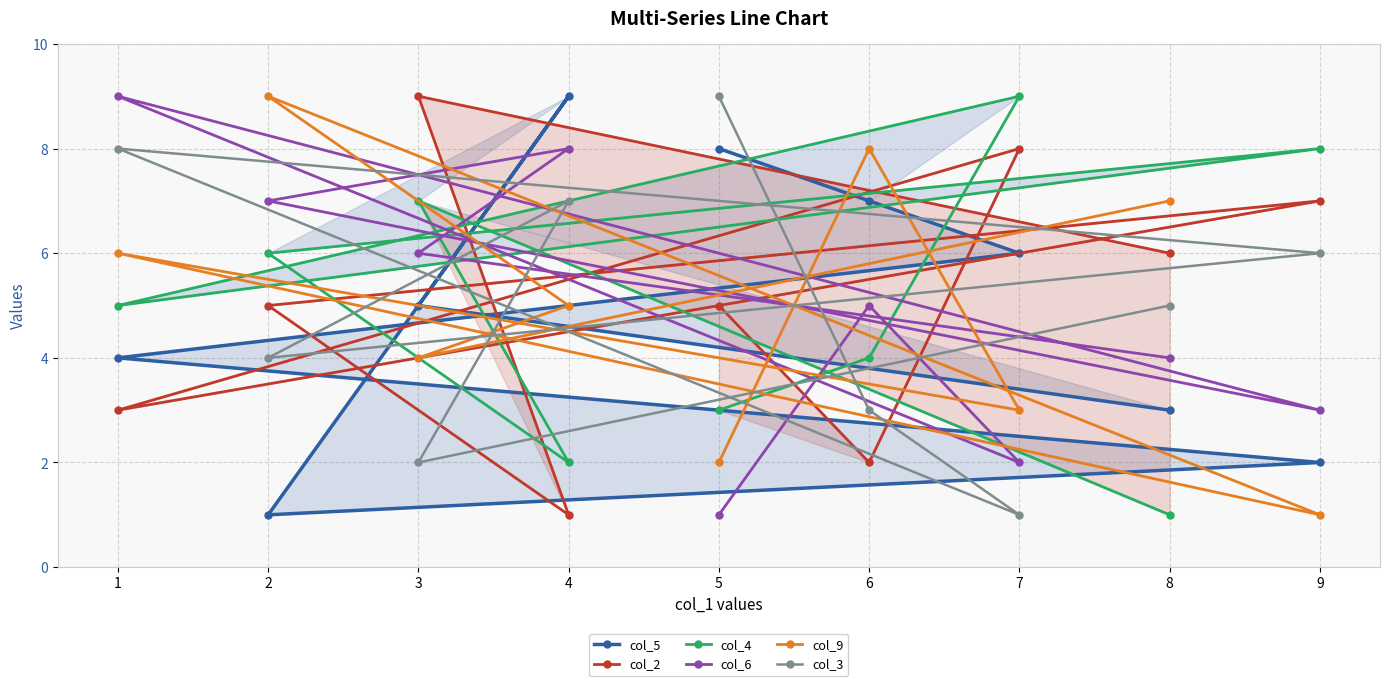

Which has a higher value, 2 or 8?

8